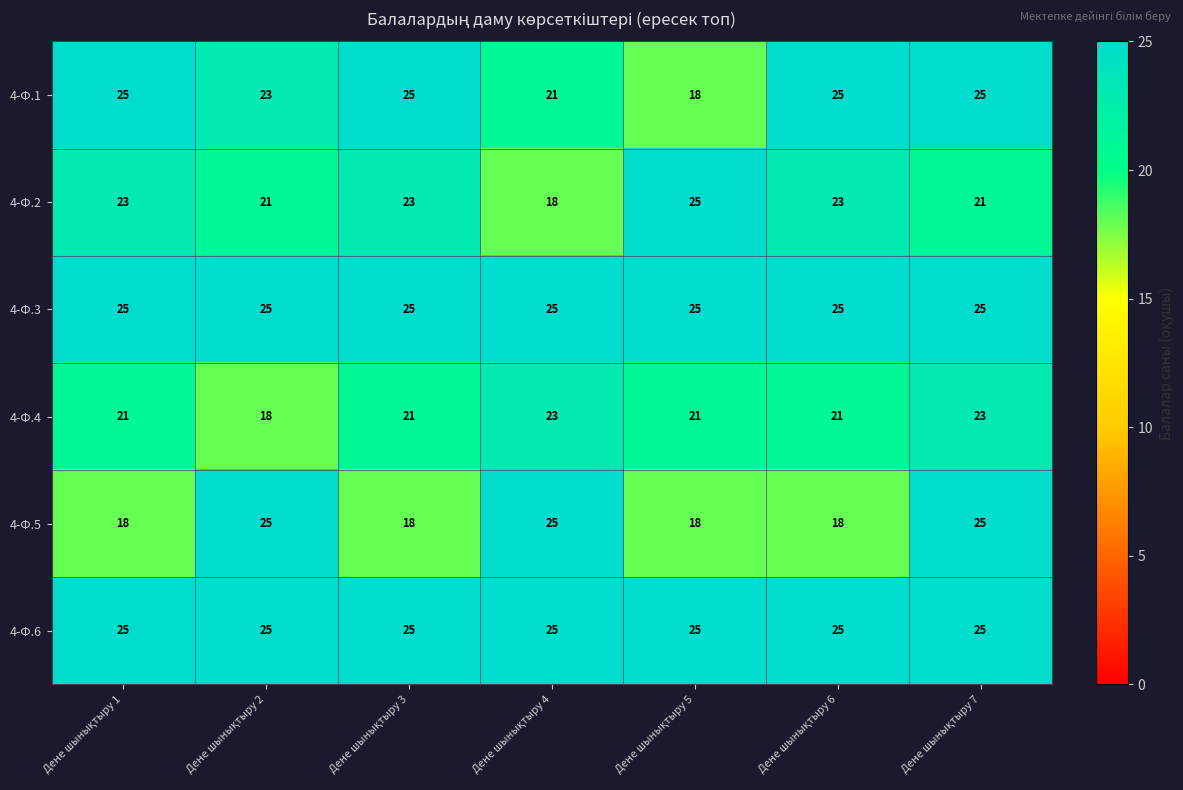

What is the highest value of the 4-Ф.4 series?

23